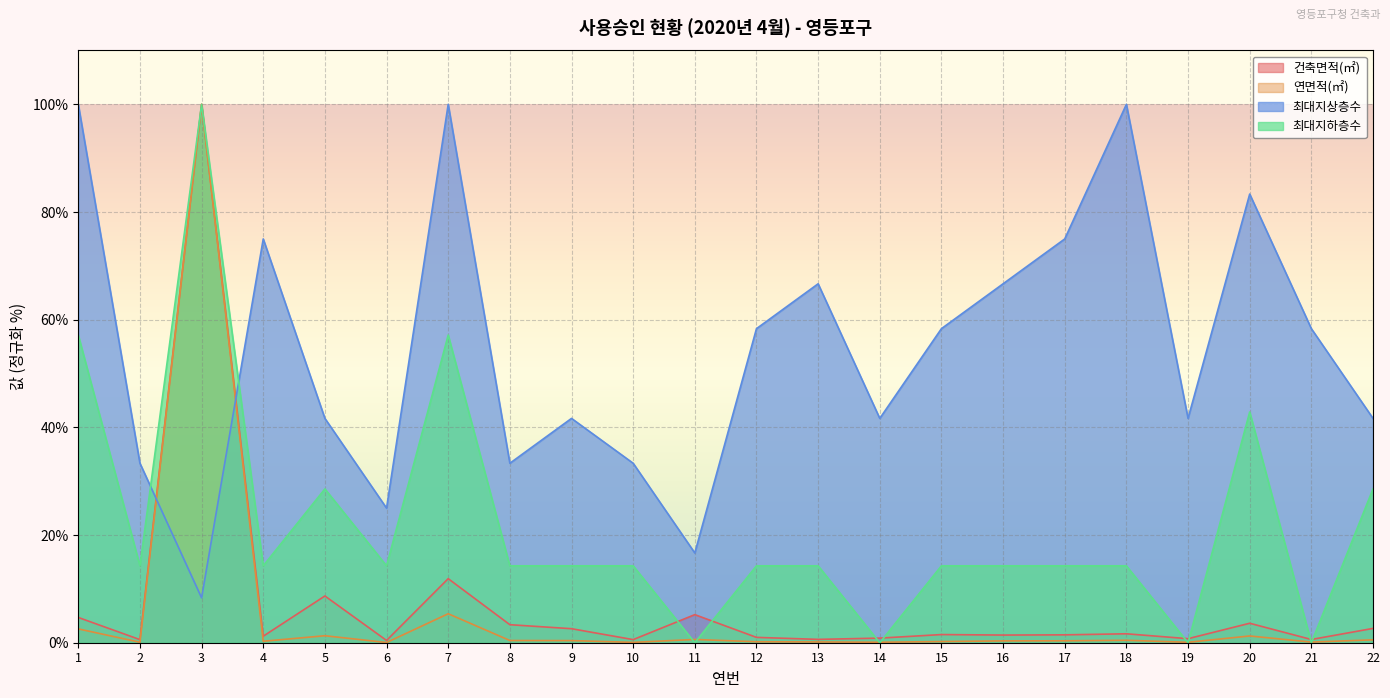

True or false: 최대지하층수 has more than 1 points higher than both neighbors.

True